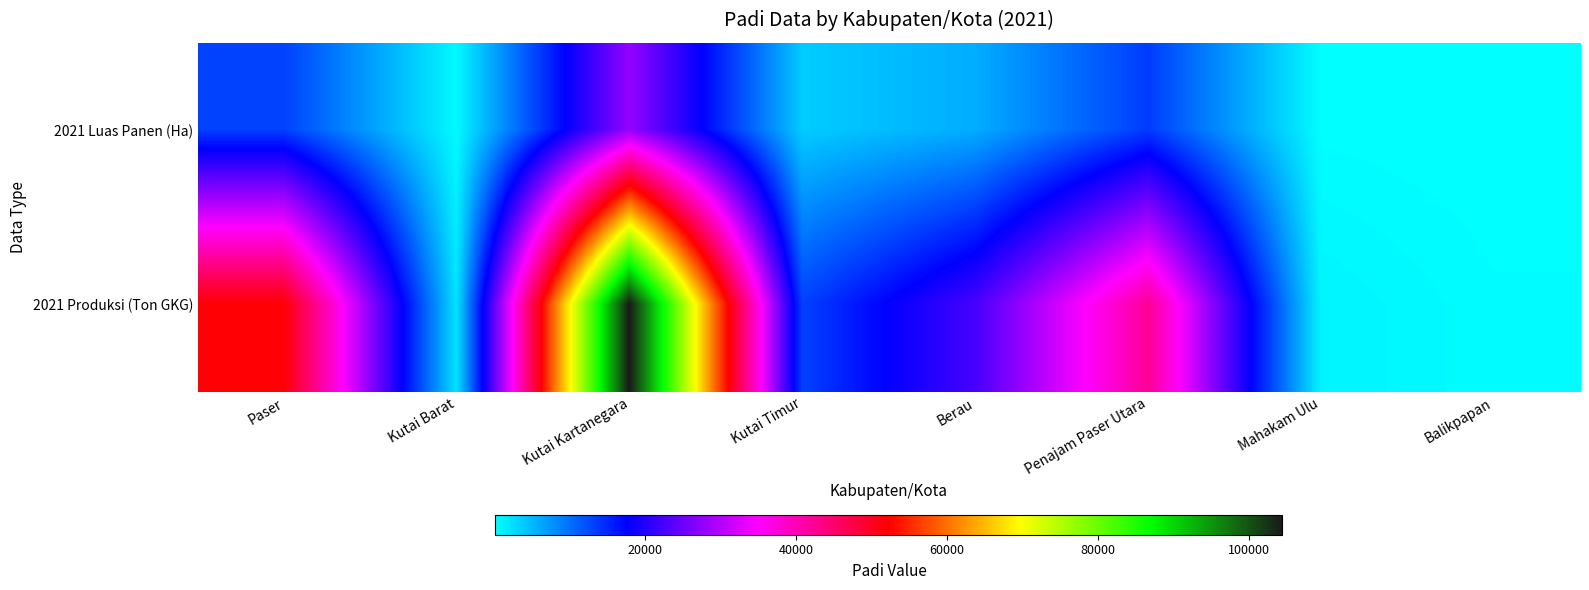

Which series has the widest spread of values?

2021 Produksi (Ton GKG)